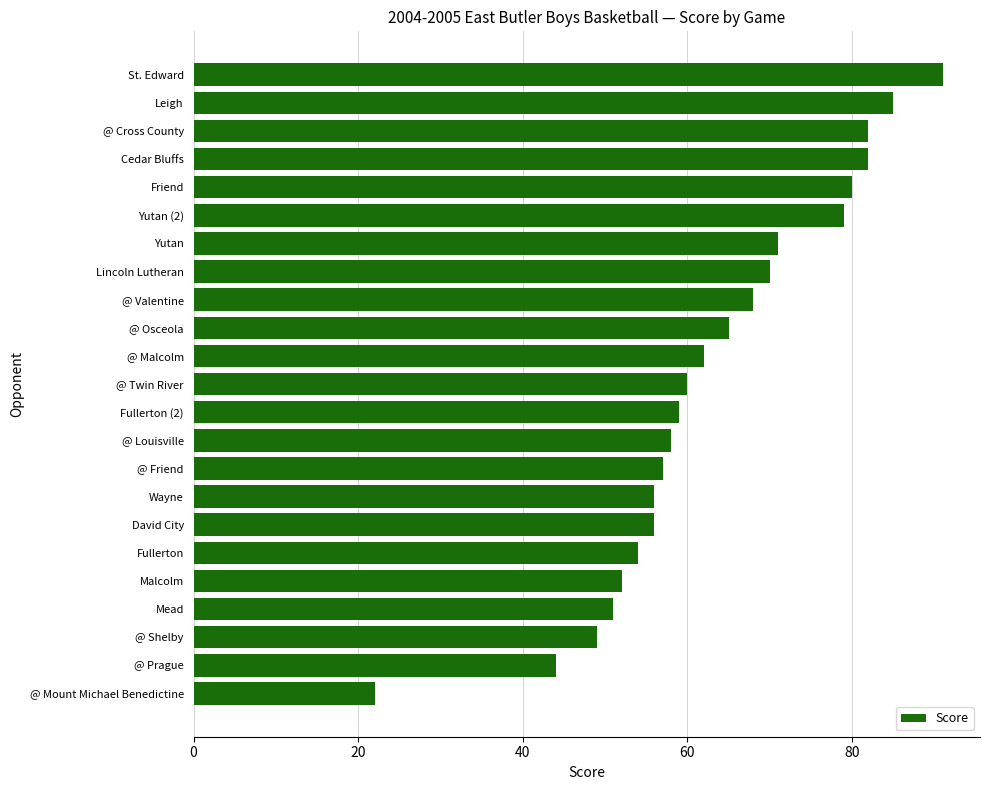

Read the value at St. Edward.

91